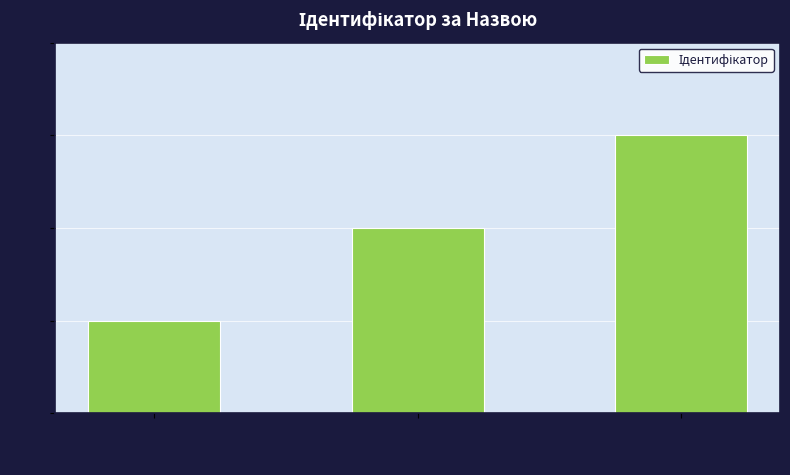

What is the maximum value shown in the chart?

3